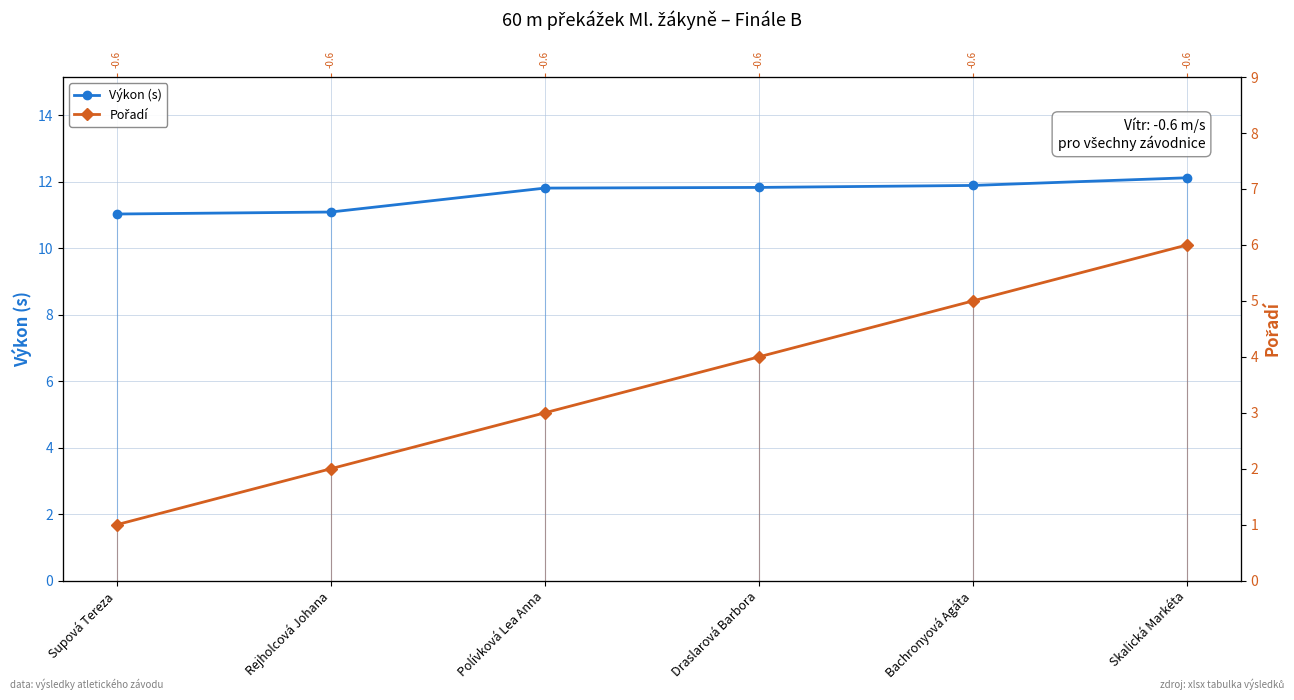

At which category is the sum across all series the highest?

Skalická Markéta